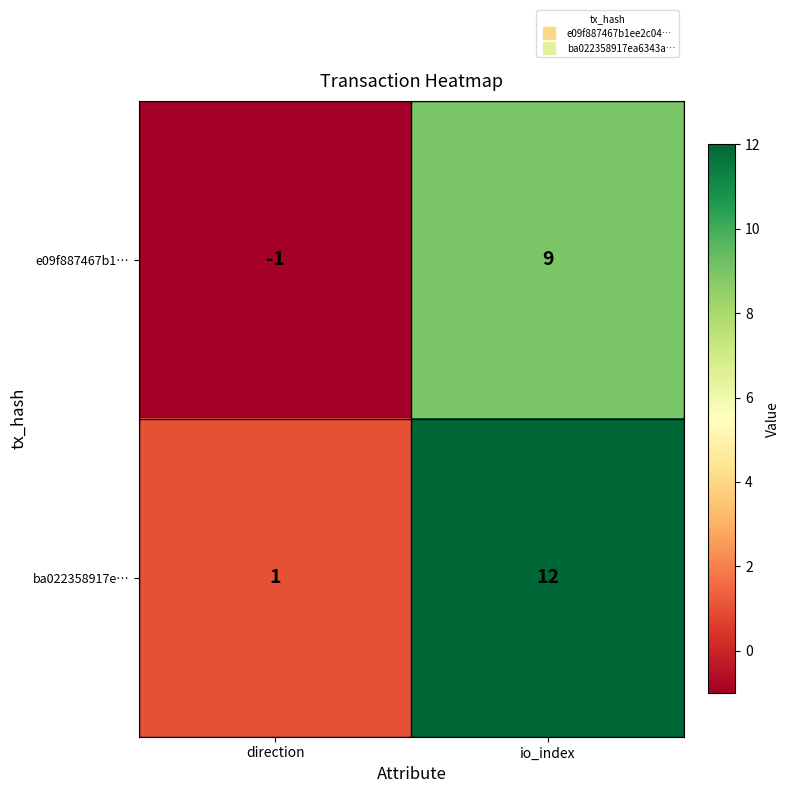

At which category does the chart reach its minimum across all series?

direction